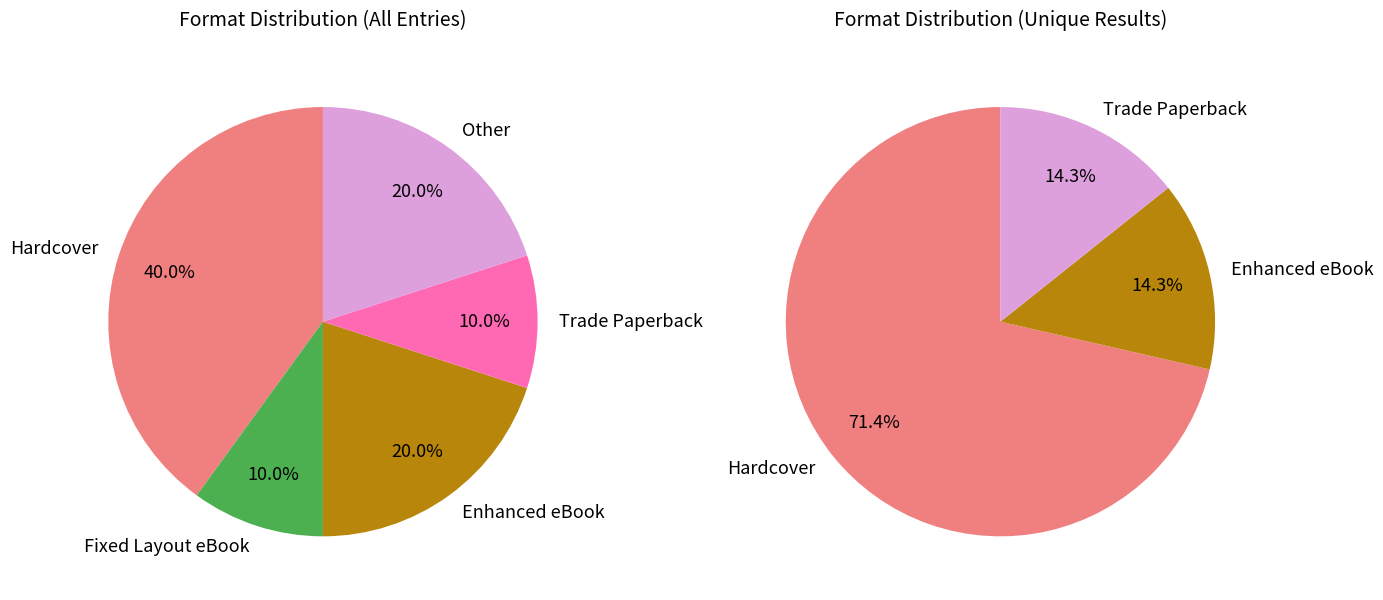

Which category has the smallest portion of the pie?

Fixed Layout eBook